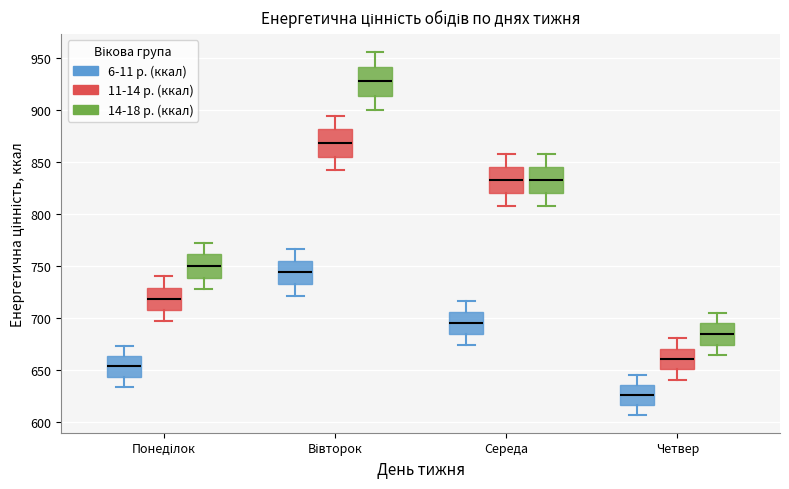

Reading left to right, transcribe this box plot: for each box, give where its median line is, the range the box spans, and where its two whiskers end, as read against the y-axis. The values are not printed on the chart, so give them approximately, as read against the axis.

Понеділок (6-11 р. (ккал)): median 655, box 645 to 665, whiskers 635 to 675
Понеділок (11-14 р. (ккал)): median 720, box 710 to 730, whiskers 695 to 740
Понеділок (14-18 р. (ккал)): median 750, box 740 to 760, whiskers 730 to 775
Вівторок (6-11 р. (ккал)): median 745, box 735 to 755, whiskers 720 to 765
Вівторок (11-14 р. (ккал)): median 870, box 855 to 880, whiskers 840 to 895
Вівторок (14-18 р. (ккал)): median 930, box 915 to 940, whiskers 900 to 955
Середа (6-11 р. (ккал)): median 695, box 685 to 705, whiskers 675 to 715
Середа (11-14 р. (ккал)): median 830, box 820 to 845, whiskers 805 to 855
Середа (14-18 р. (ккал)): median 830, box 820 to 845, whiskers 805 to 855
Четвер (6-11 р. (ккал)): median 625, box 615 to 635, whiskers 605 to 645
Четвер (11-14 р. (ккал)): median 660, box 650 to 670, whiskers 640 to 680
Четвер (14-18 р. (ккал)): median 685, box 675 to 695, whiskers 665 to 705